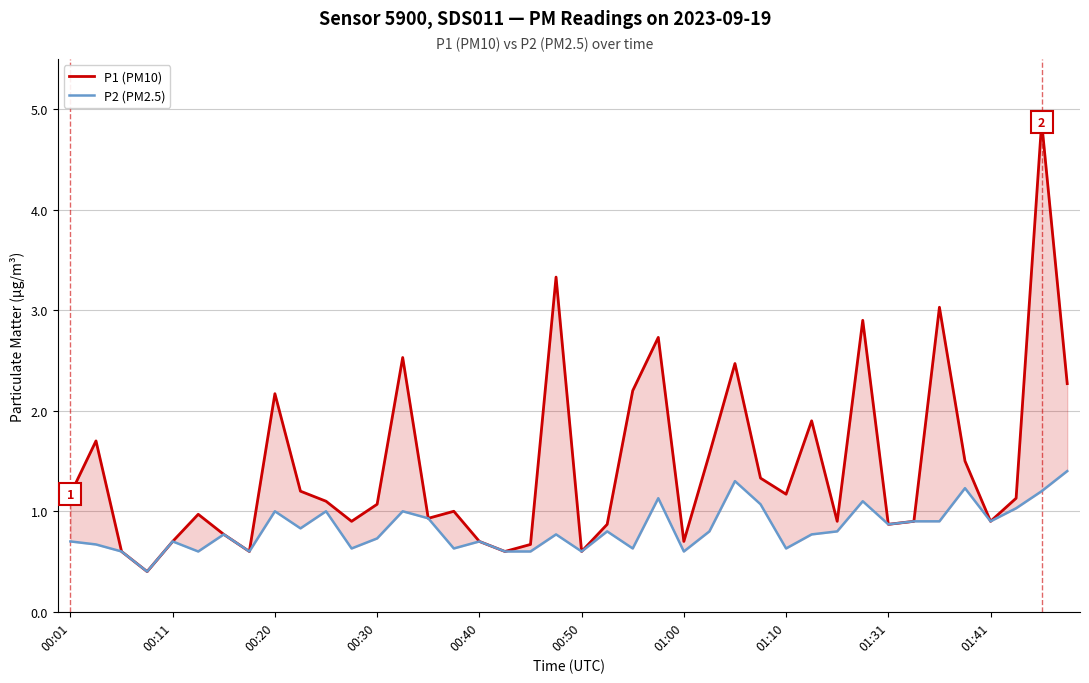

What is the sum of all P2 (PM2.5) values?

33.1